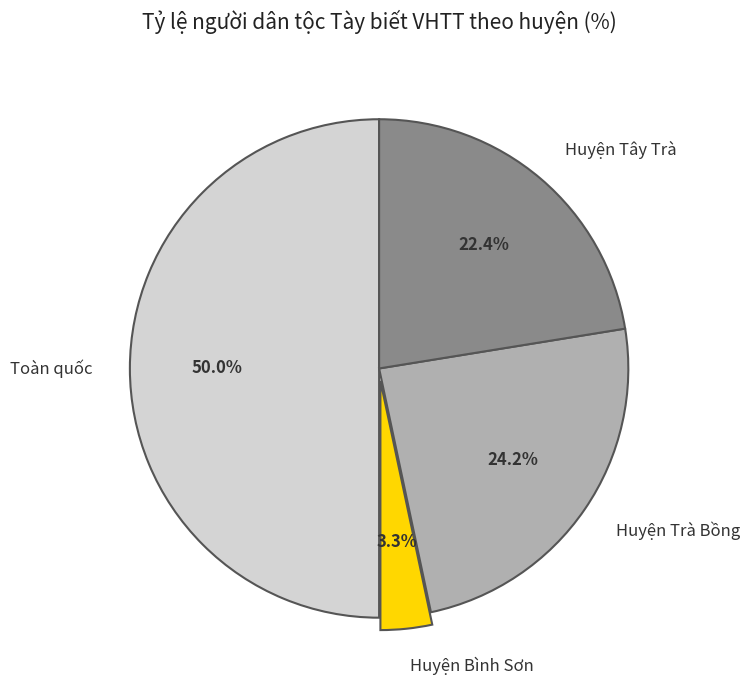

Which category has the smallest portion of the pie?

Huyện Bình Sơn